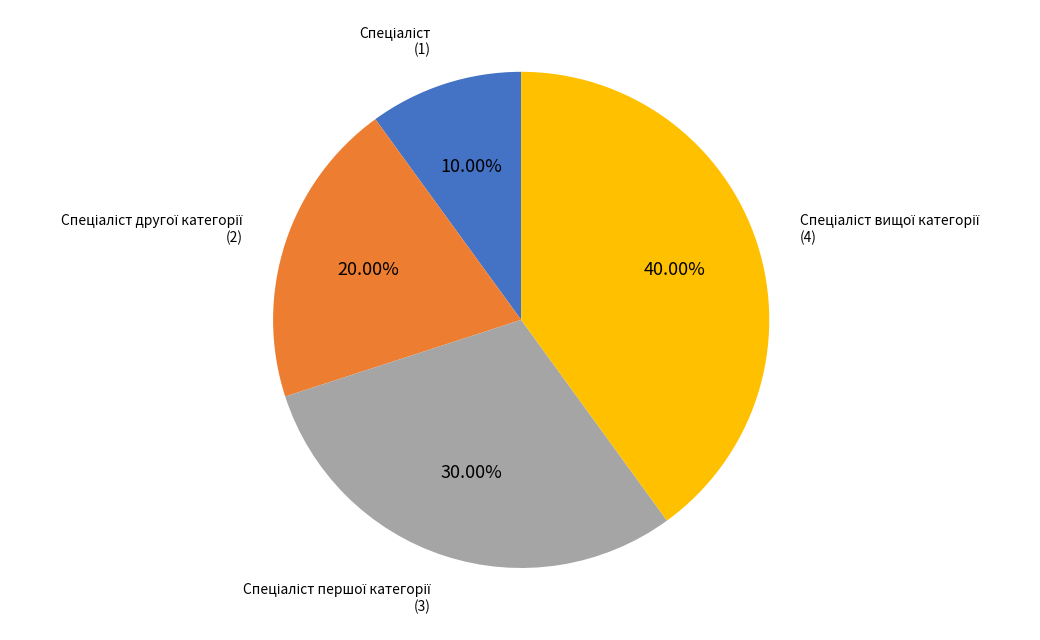

How many slices are in this pie chart?

4